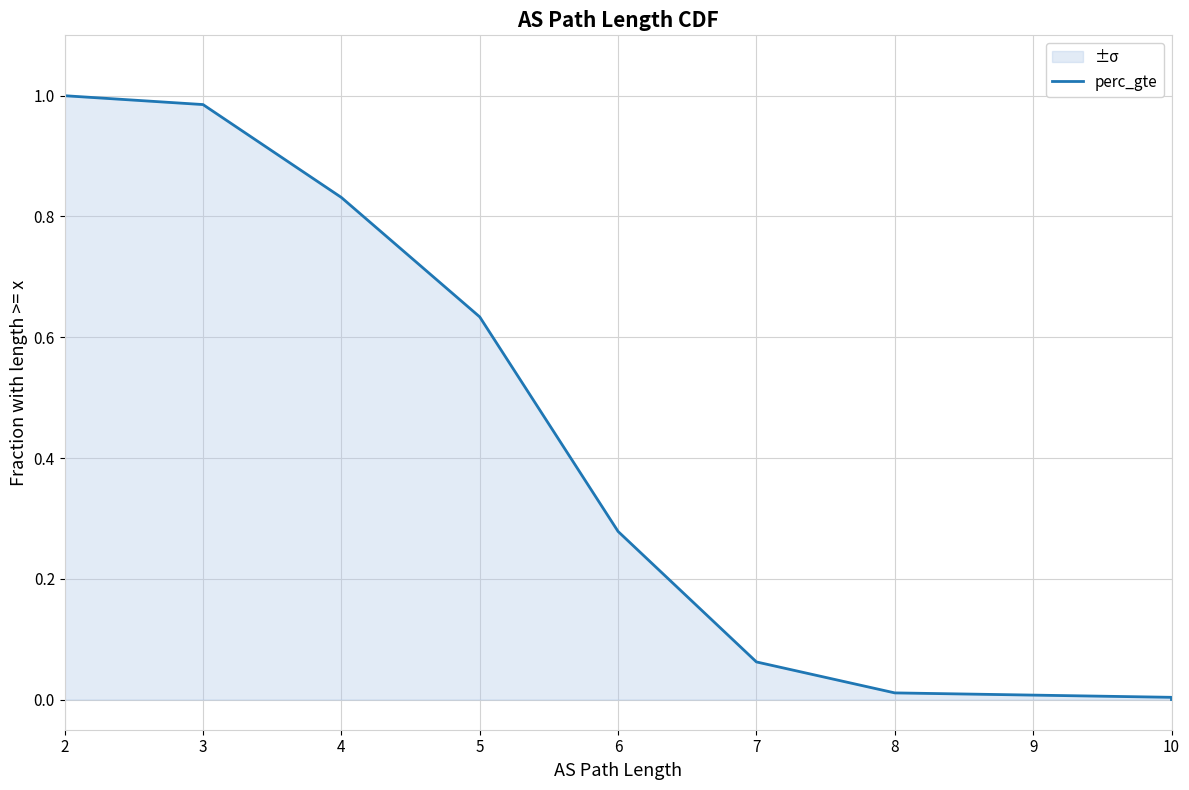

Reading left to right, extract all data points from this chart.

1.0	1.0	0.8	0.6	0.3	0.1	0.0	0.0	0.0